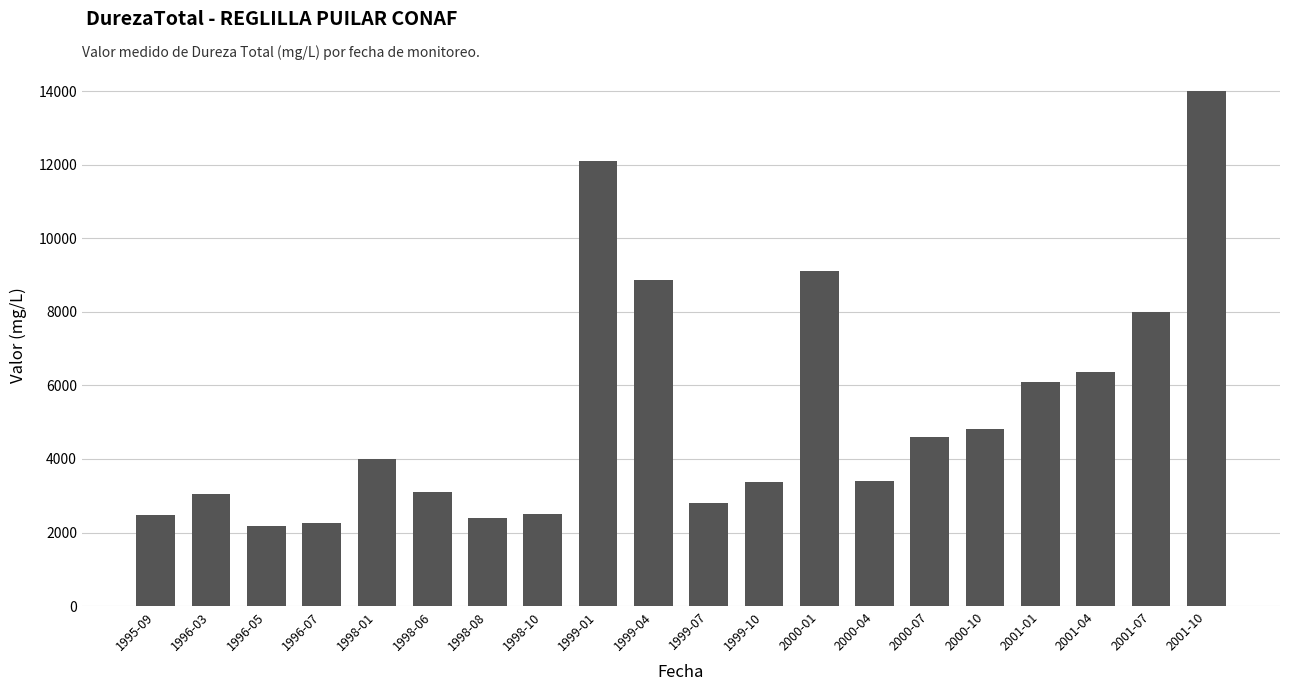

What is the difference between the maximum and second lowest values?

11753